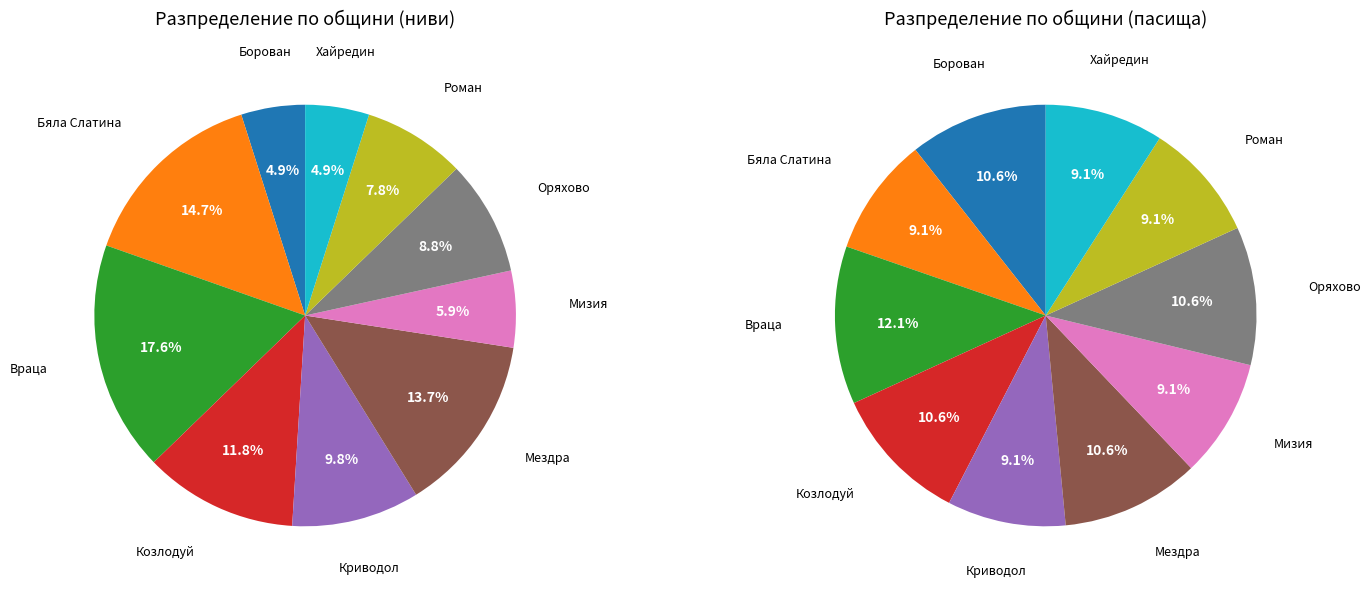

Which slice is the smallest?

Борован